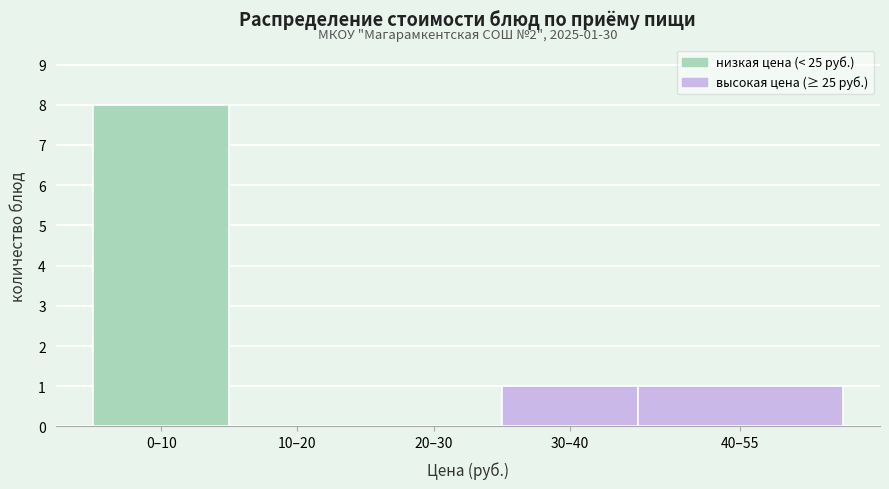

Reading right to left, list all the values displayed in this chart.

40–55=1	30–40=1	20–30=0	10–20=0	0–10=8